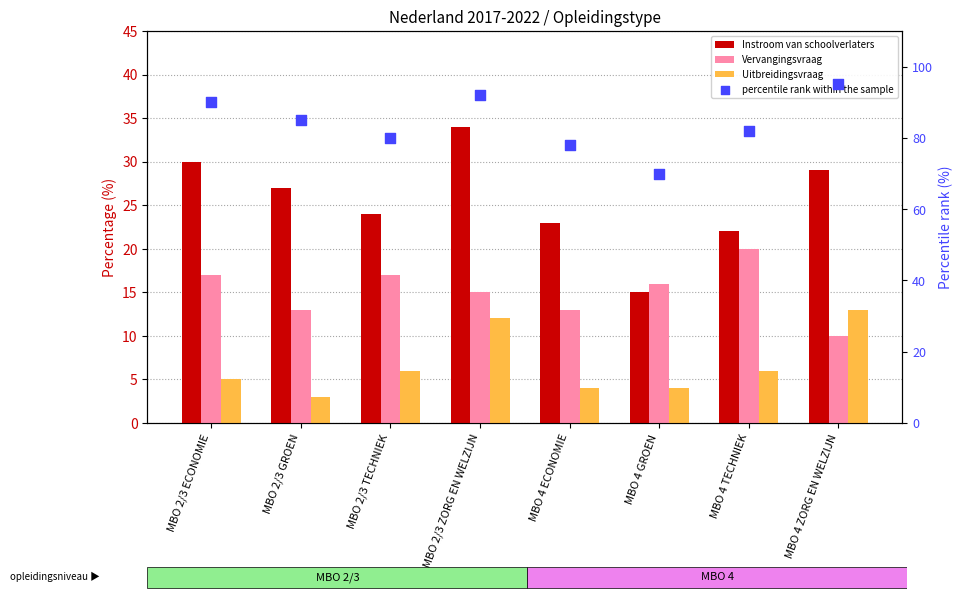

At which category is the sum across all series the highest?

MBO 2/3 ZORG EN WELZIJN